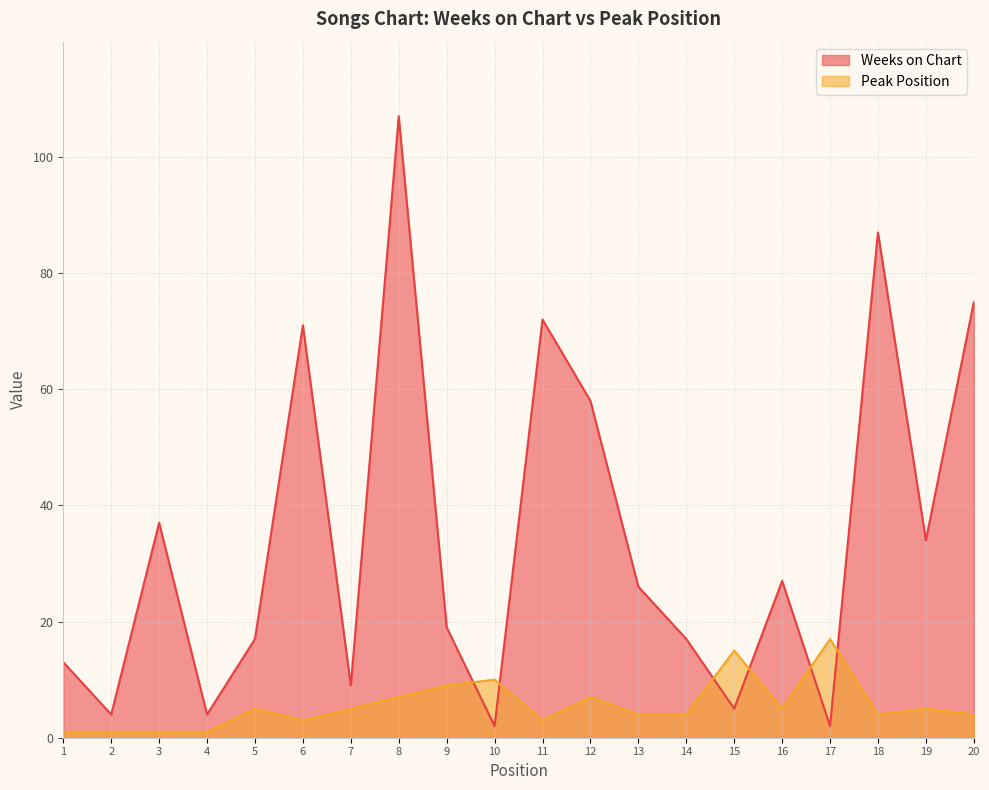

What is the approximate value of Weeks on Chart at 4?

4